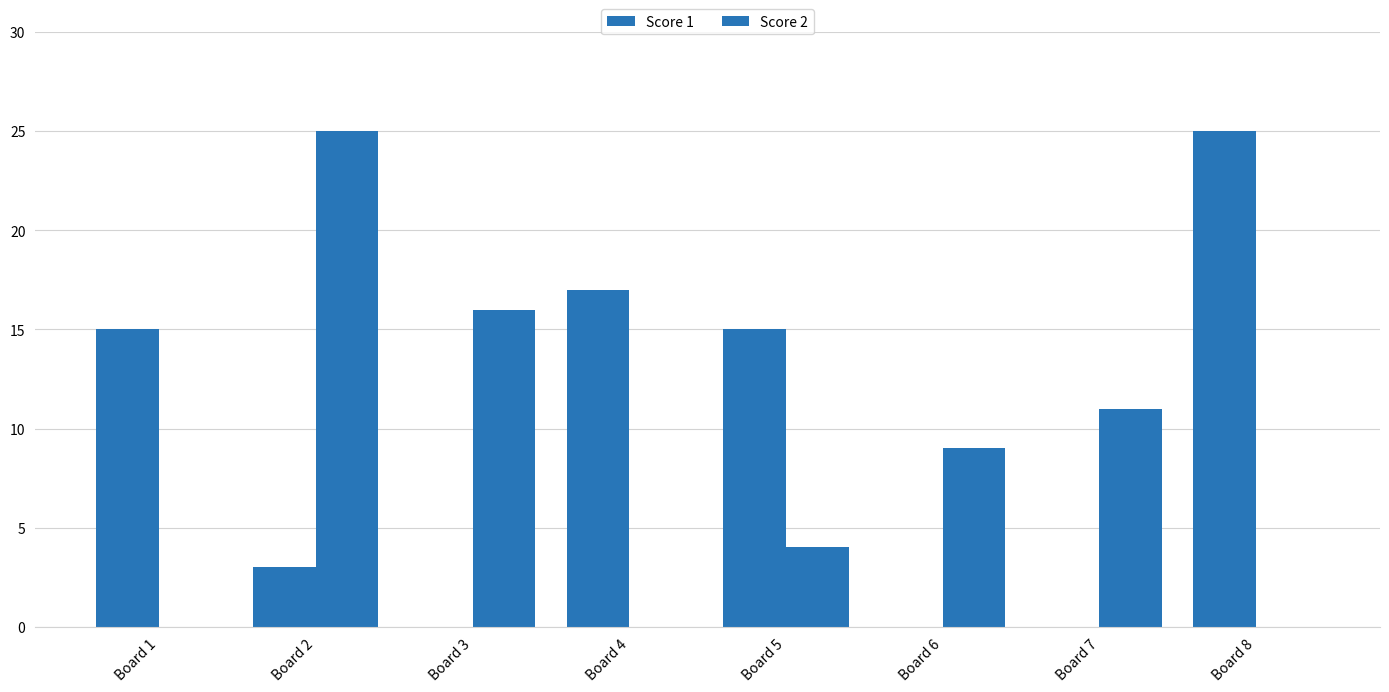

How many groups of bars are there?

8